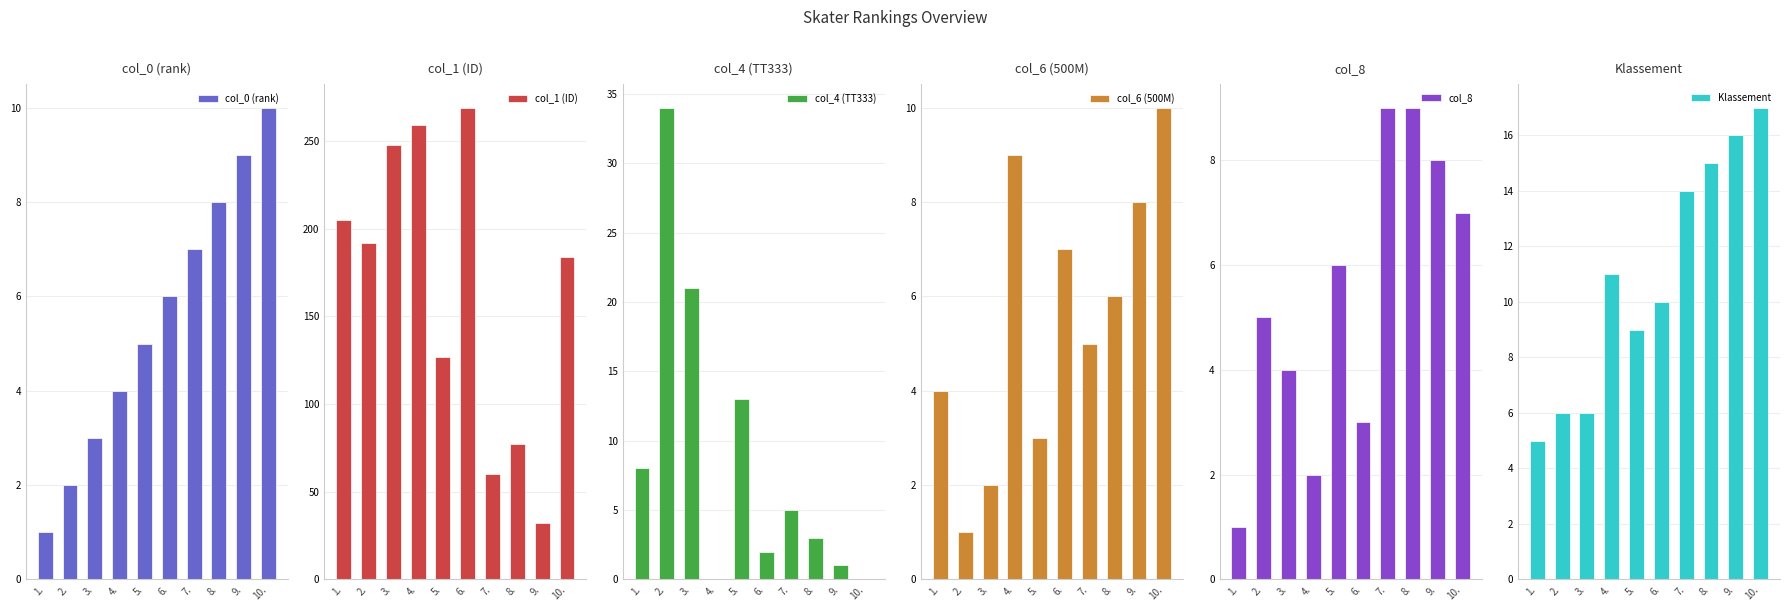

Rank the series by their maximum value, from lowest to highest.

col_8, col_0 (rank), col_6 (500M), Klassement, col_4 (TT333), col_1 (ID)